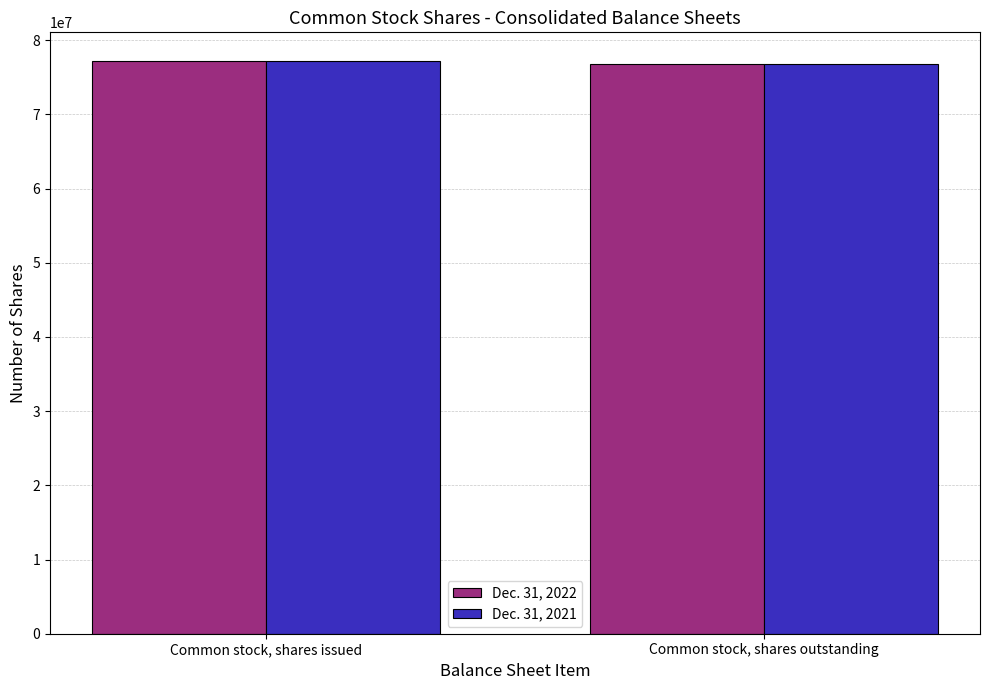

What is the sum of the Dec. 31, 2022 values at Common stock, shares outstanding and Common stock, shares issued?

153933759